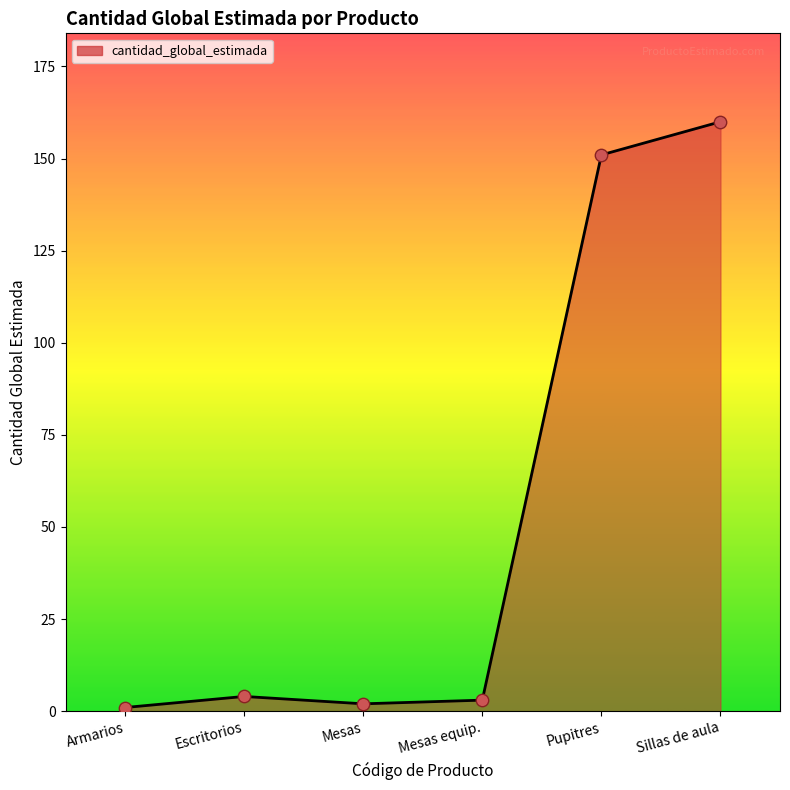

Between Escritorios and Pupitres, which is larger?

Pupitres